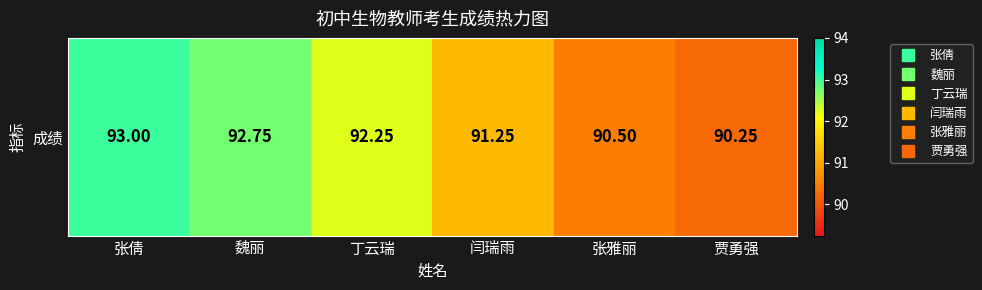

At which label does the data first exceed 92?

张倩